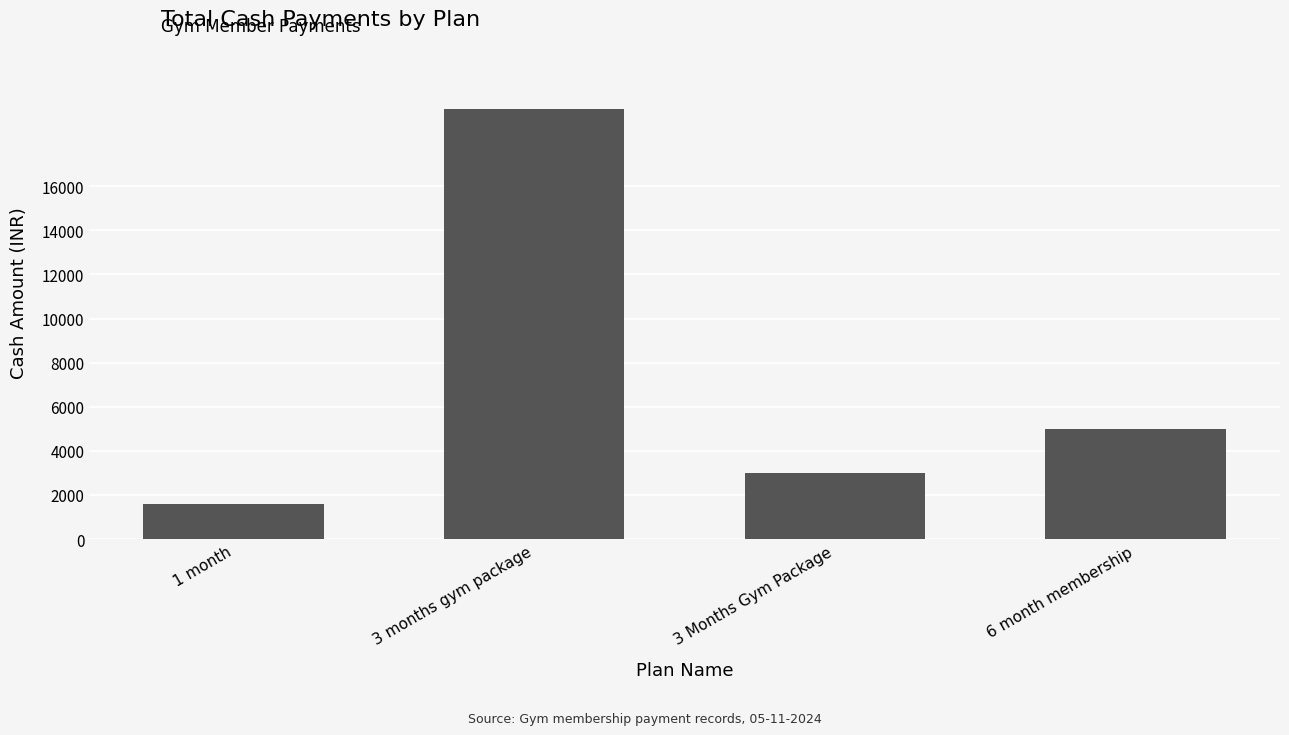

What is the difference between the maximum and minimum values?

17900